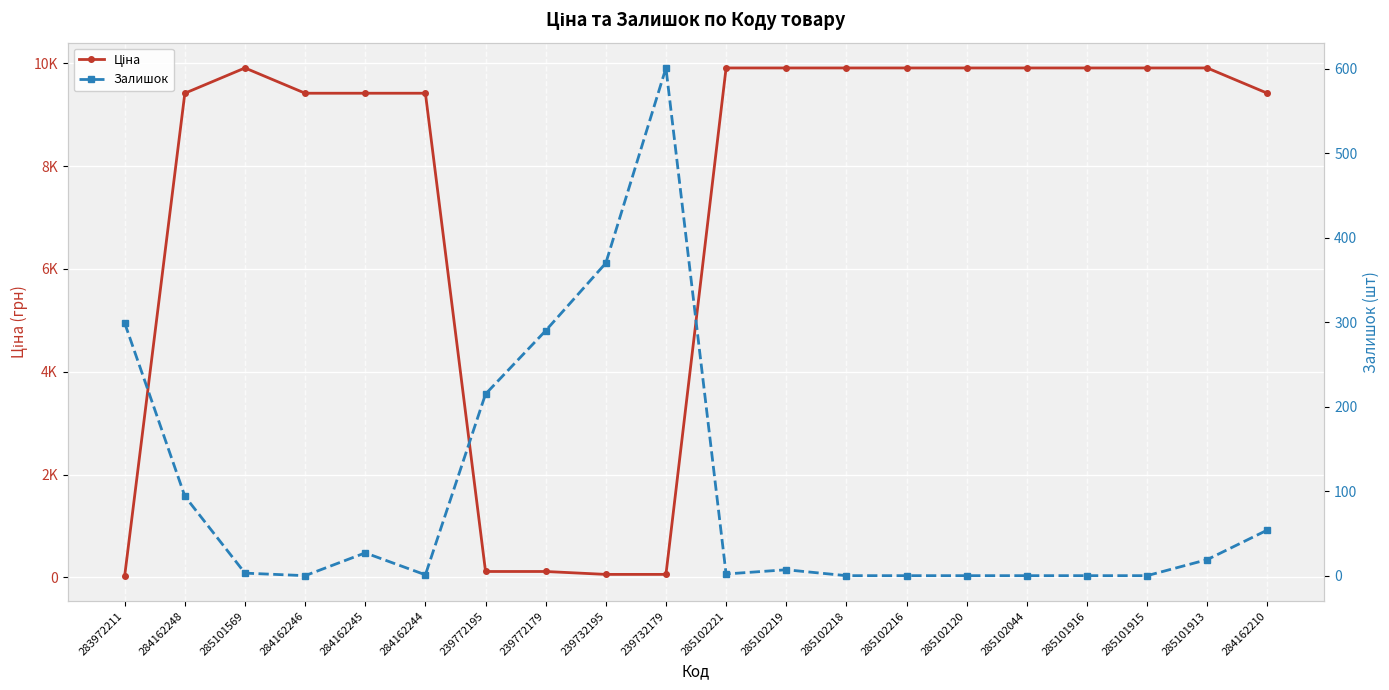

What position from the right is 284162210?

1